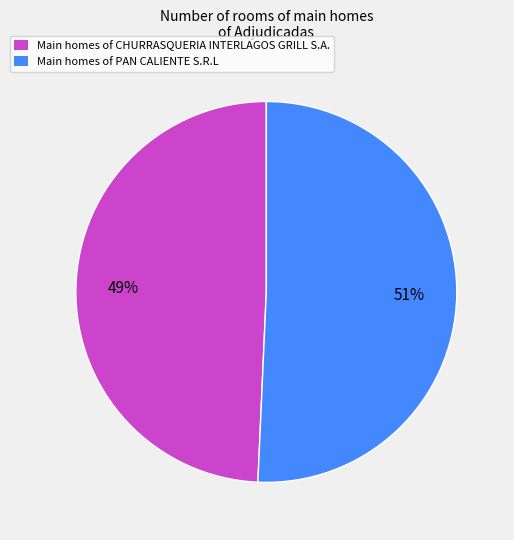

Does any single category account for the majority?

Yes